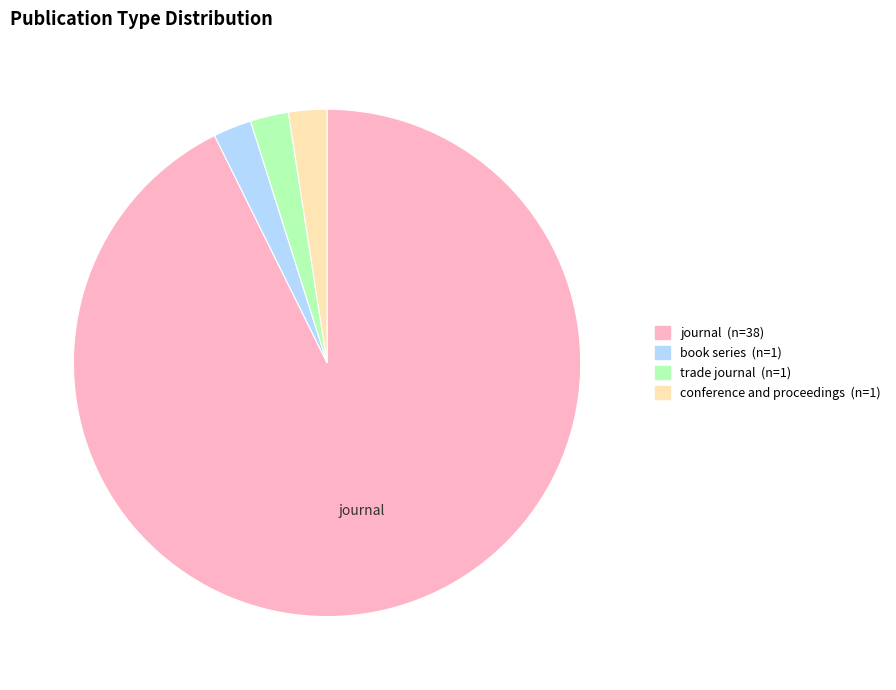

Does any single category account for the majority?

Yes